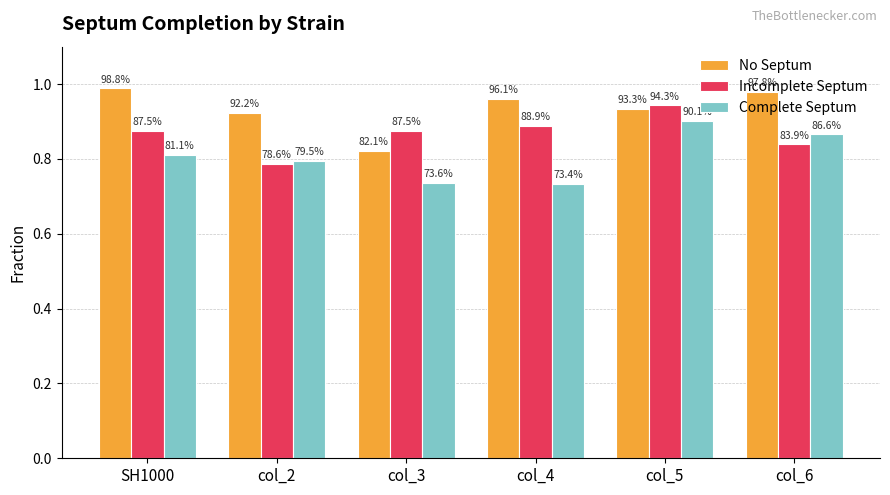

What are all the series names shown in the legend?

No Septum, Incomplete Septum, Complete Septum